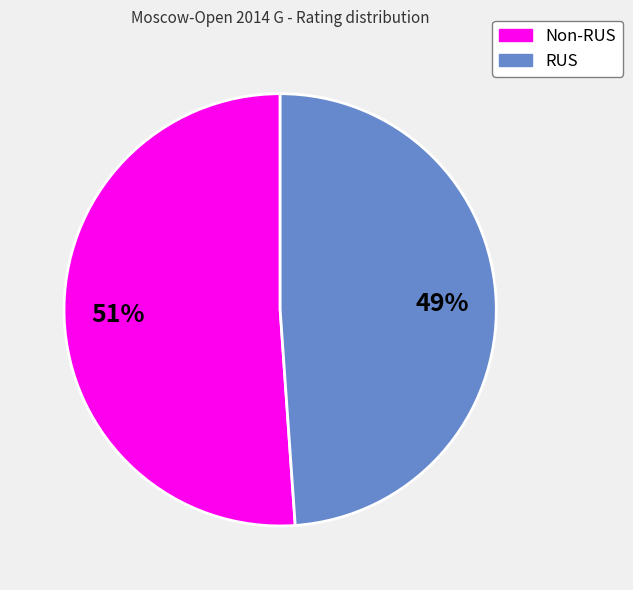

Is it true that RUS is 49% of the pie?

True